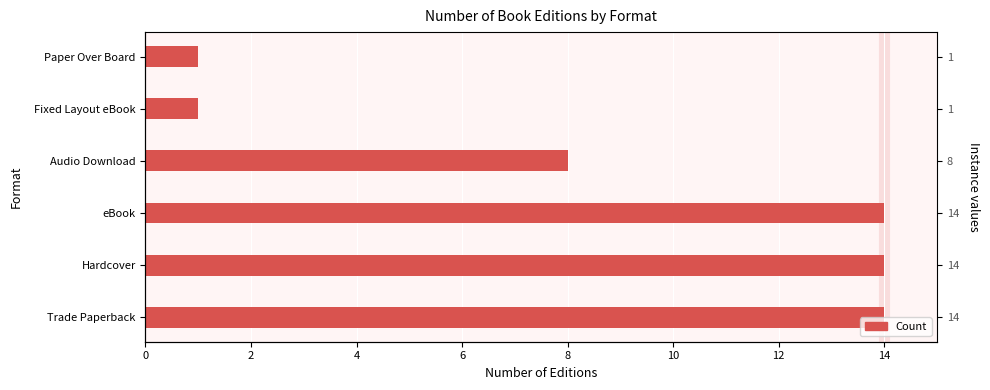

The value at Trade Paperback is 21. True or false?

False